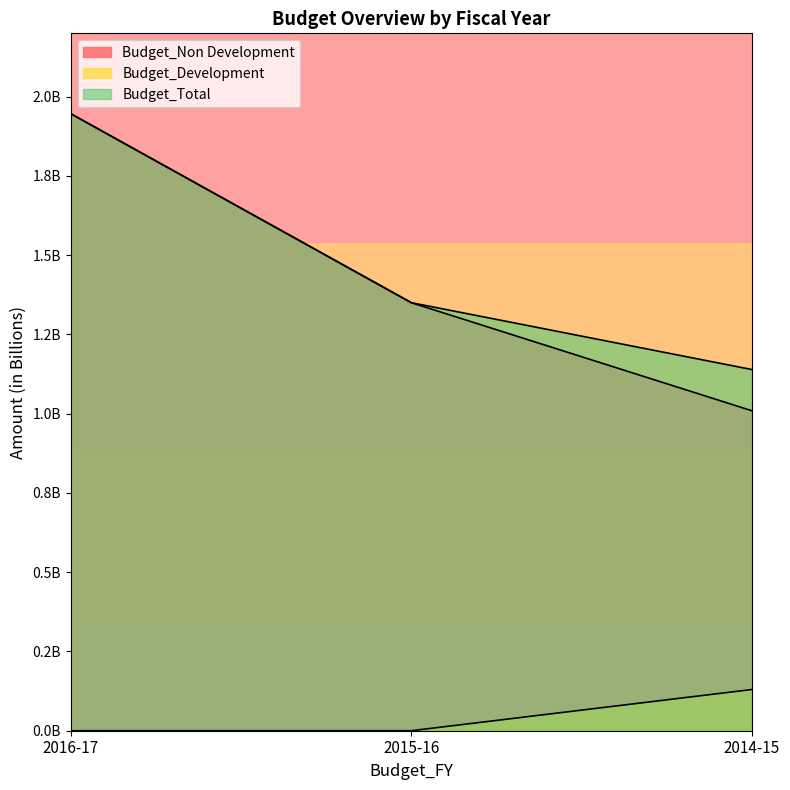

What are all the series names shown in the legend?

Budget_Non Development, Budget_Development, Budget_Total